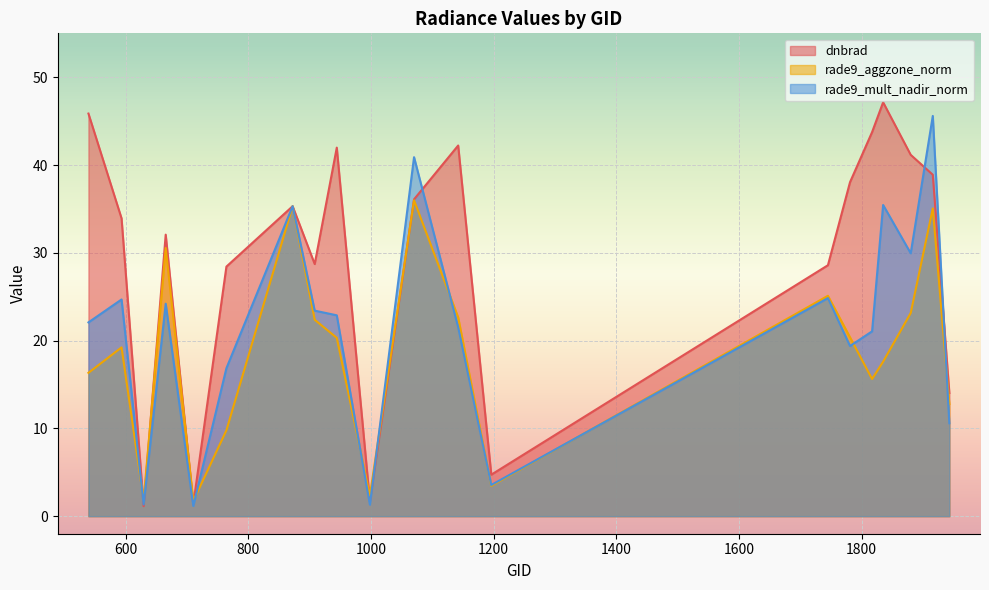

Where is the first local maximum for dnbrad?

665